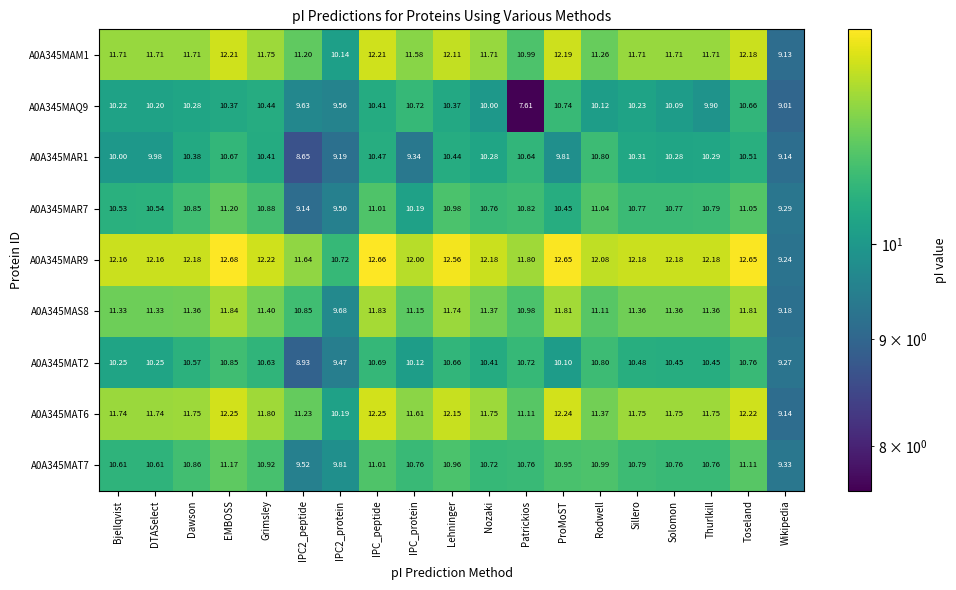

At which category is the sum across all series the highest?

EMBOSS